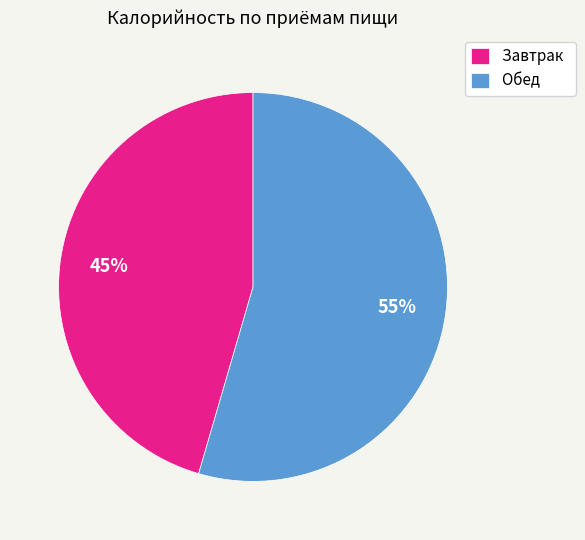

Which slice represents more than half of the pie?

Обед